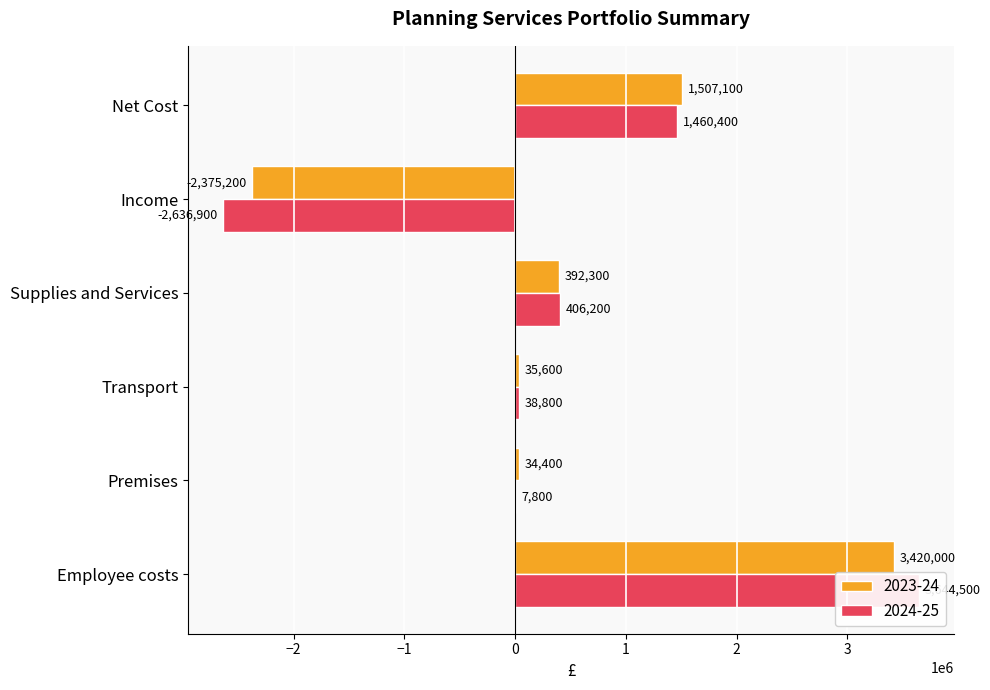

At how many categories does at least one series exceed -2425087?

6